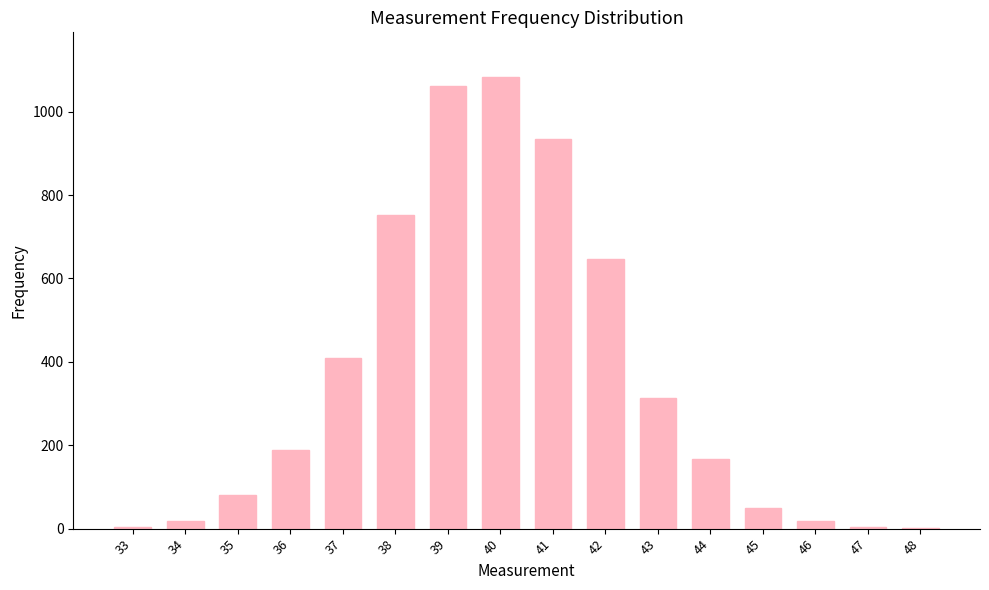

Where is the data nearest to the value 541?

42